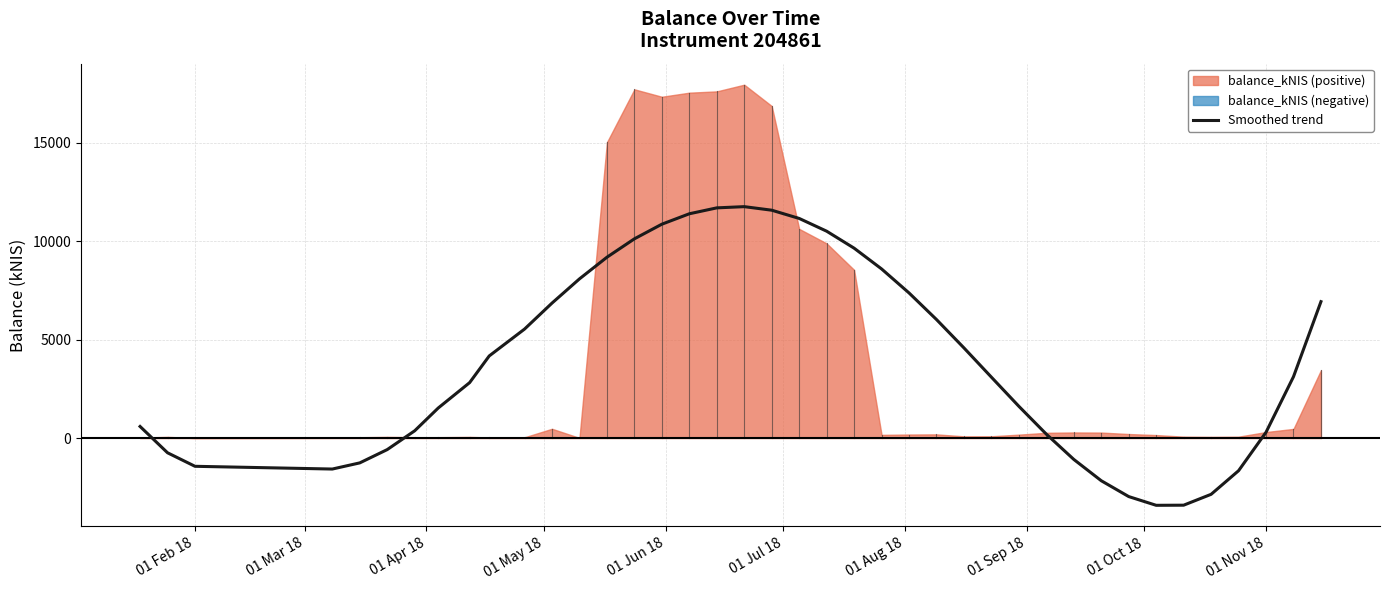

How many positive values are there?

28